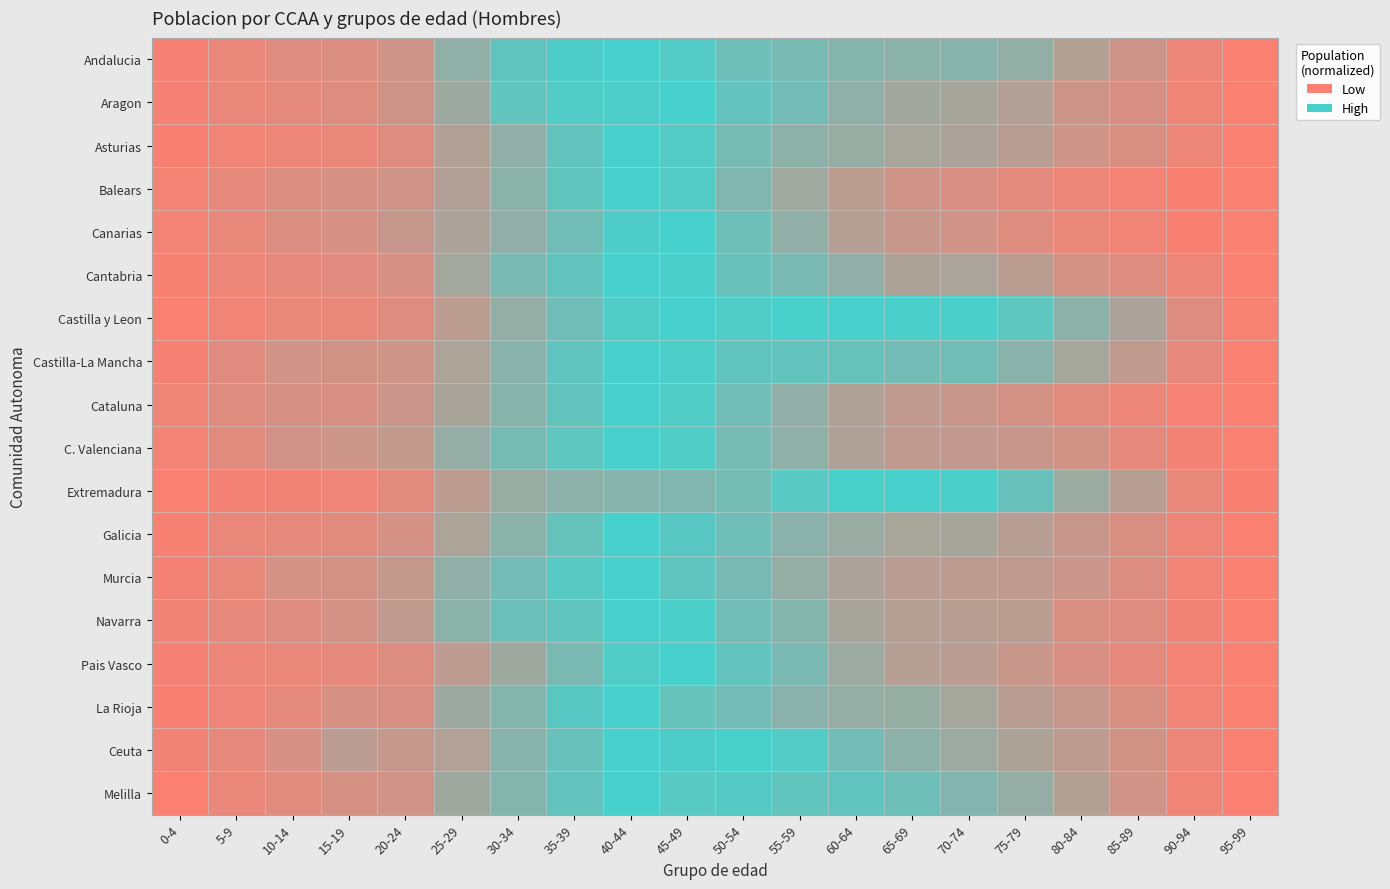

At how many categories does at least one series exceed 0?

20